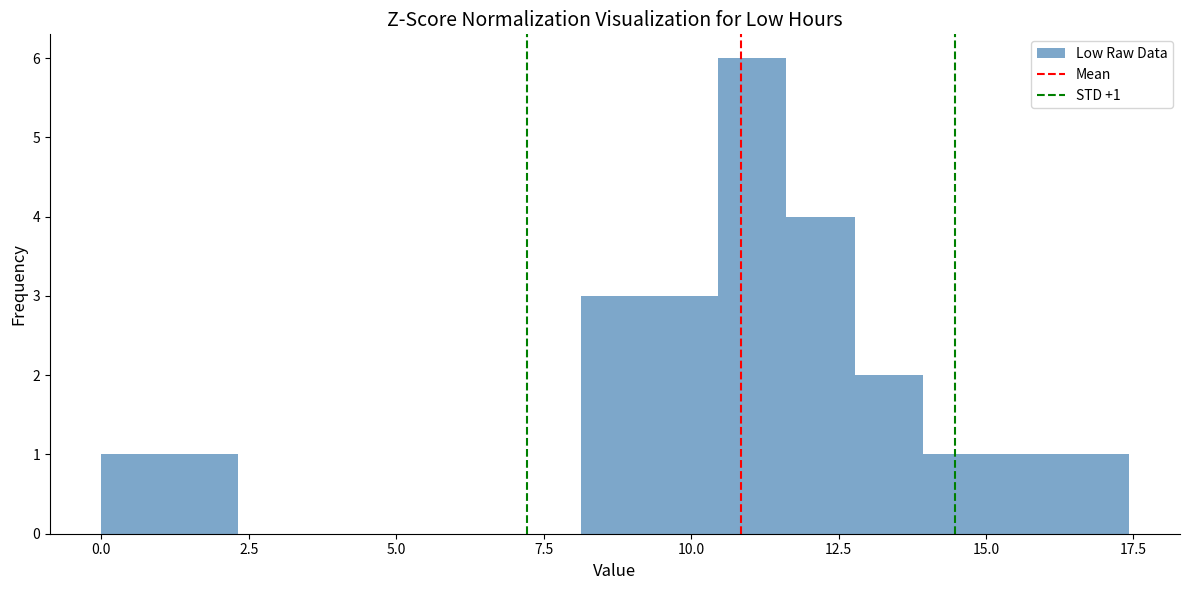

Around what value on the x-axis is the tallest bar? Give the approximate position of its centre, as read against the axis.

11.0